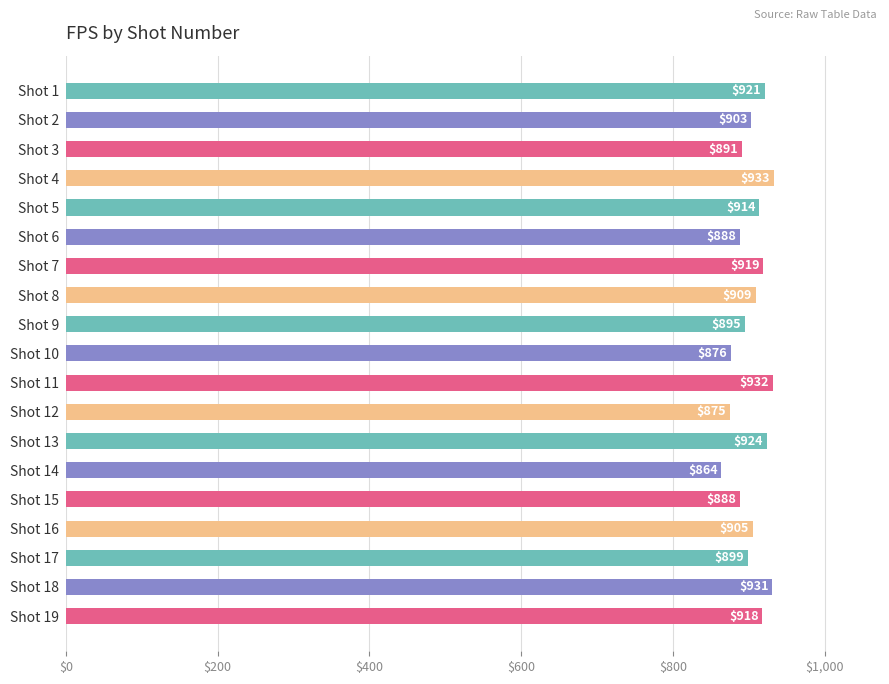

Reading top to bottom, what are all the values shown in this chart?

Shot 1=921	Shot 2=903	Shot 3=891	Shot 4=933	Shot 5=914	Shot 6=888	Shot 7=919	Shot 8=909	Shot 9=895	Shot 10=876	Shot 11=932	Shot 12=875	Shot 13=924	Shot 14=864	Shot 15=888	Shot 16=905	Shot 17=899	Shot 18=931	Shot 19=918